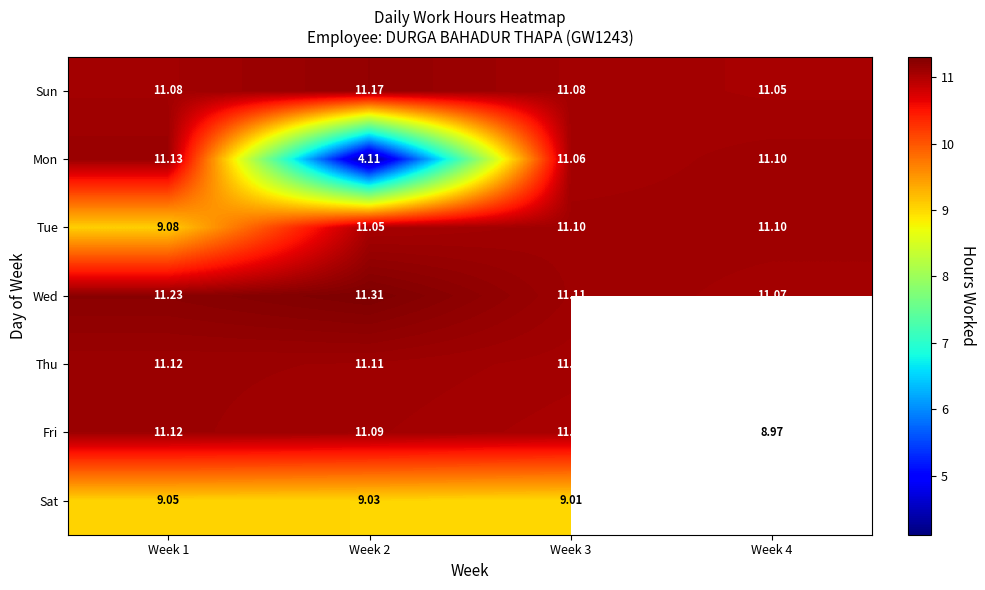

True or false: Fri has a value of 15.4 at Week 3.

False